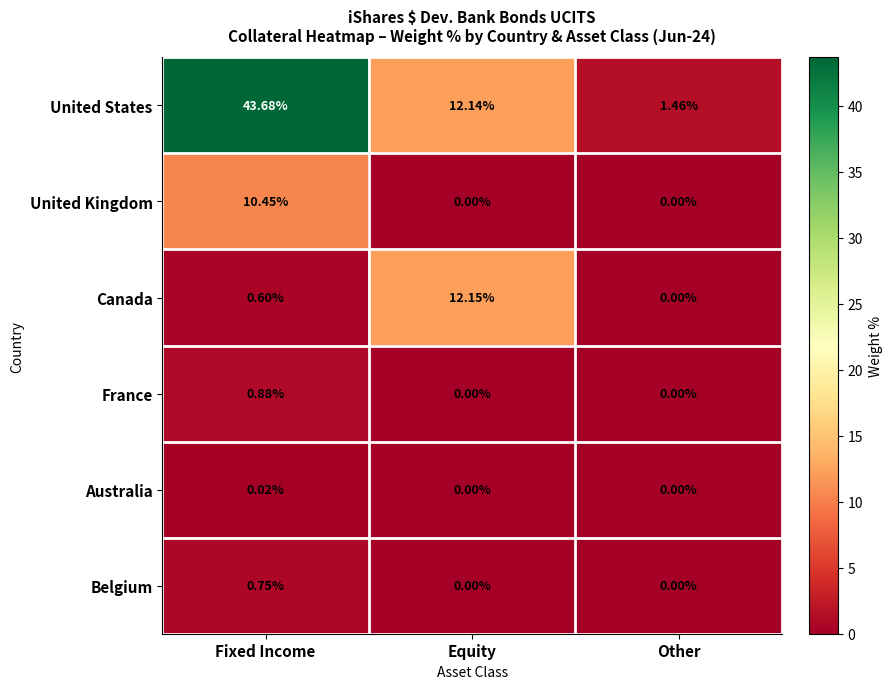

Count the number of categories in the chart.

3